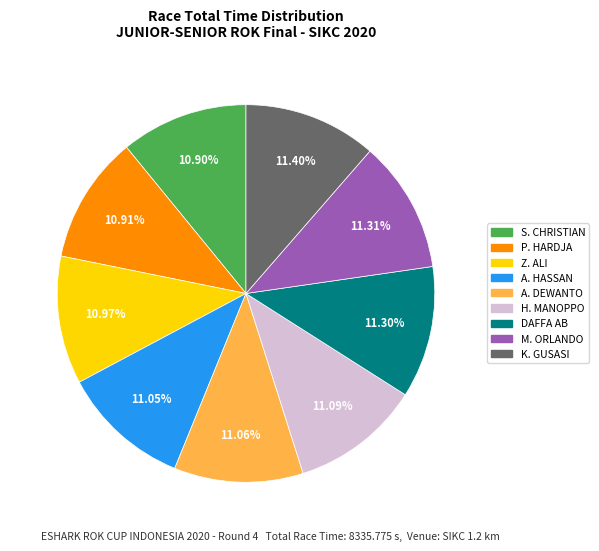

Is the sum of A. HASSAN and K. GUSASI greater than half?

No